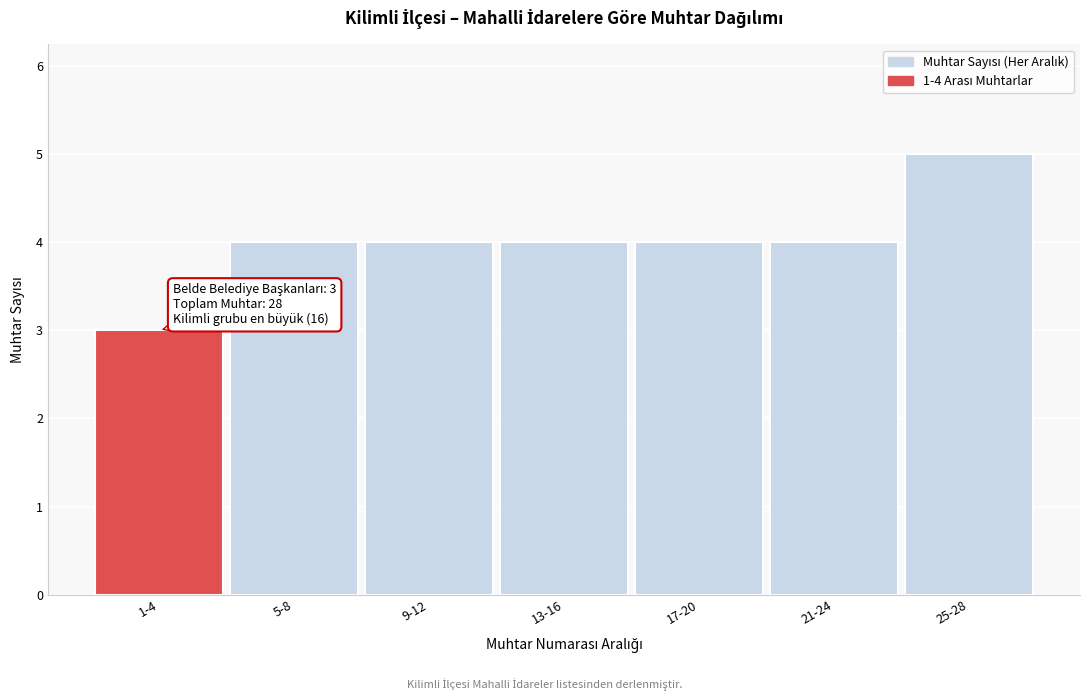

Reading left to right, extract all data points from this chart.

3	4	4	4	4	4	5